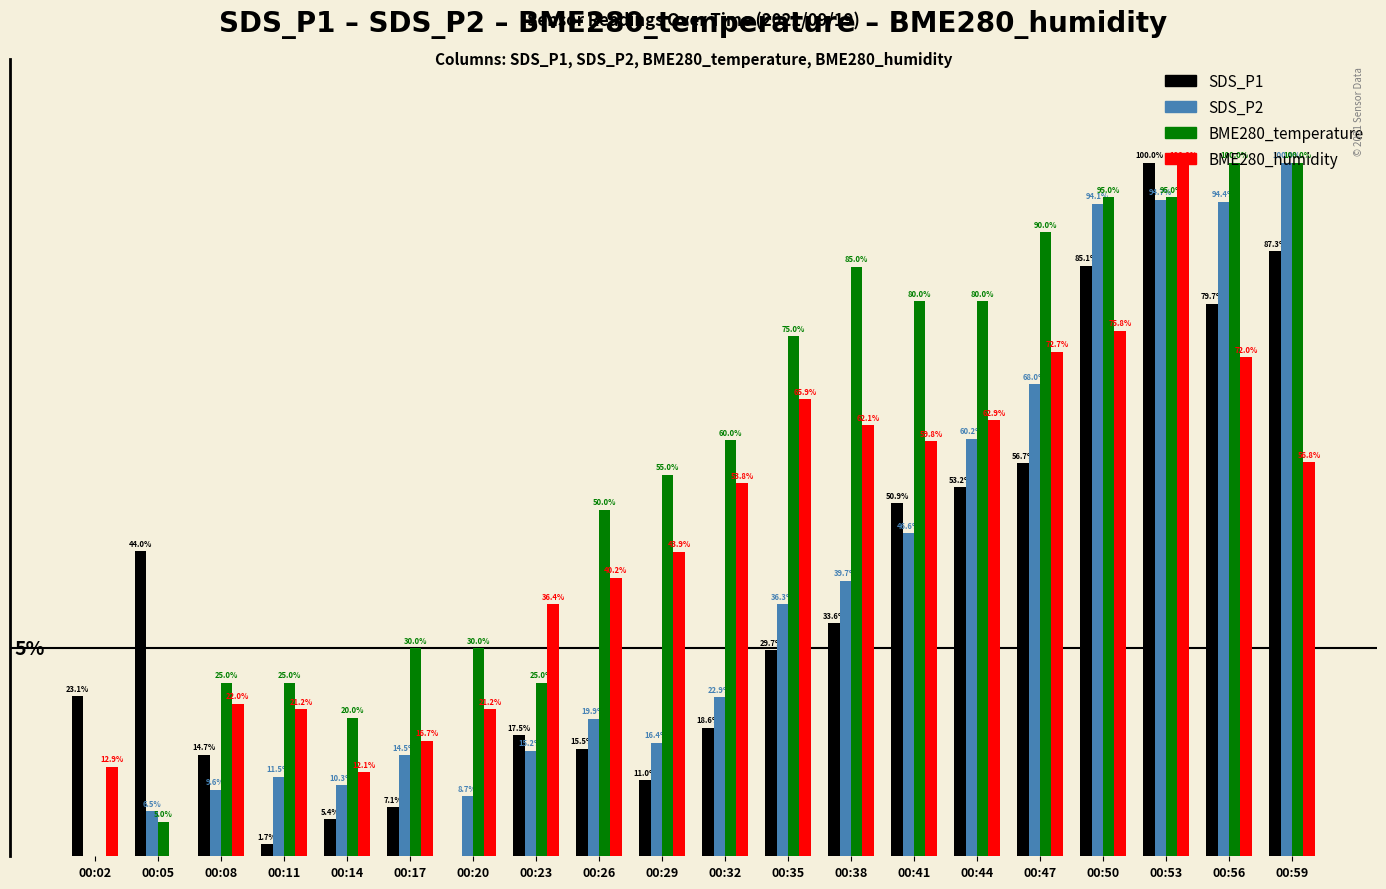

Which series has the largest range (max minus min)?

SDS_P1